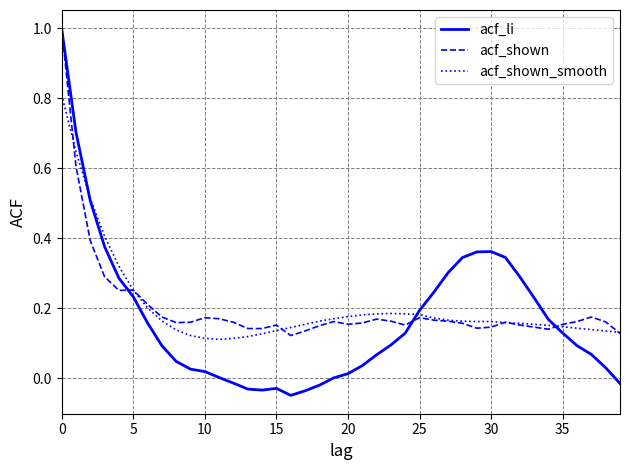

Which series has the widest spread of values?

acf_li